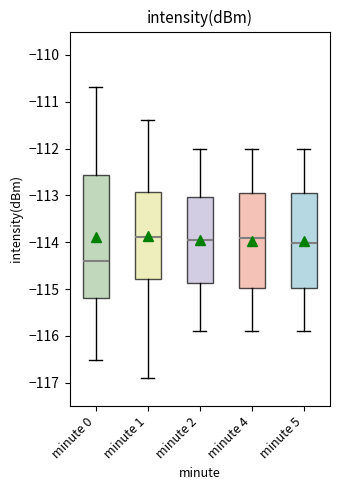

Reading left to right, read every box against the y-axis: the position of its median line, the range the box covers, and the ends of its whiskers. The values are not printed on the chart, so give them approximately, as read against the axis.

minute 0: median -114.4, box -115.2 to -112.6, whiskers -116.5 to -110.7
minute 1: median -113.9, box -114.8 to -112.9, whiskers -116.9 to -111.4
minute 2: median -114.0, box -114.9 to -113.0, whiskers -115.9 to -112.0
minute 4: median -113.9, box -115.0 to -113.0, whiskers -115.9 to -112.0
minute 5: median -114.0, box -115.0 to -113.0, whiskers -115.9 to -112.0